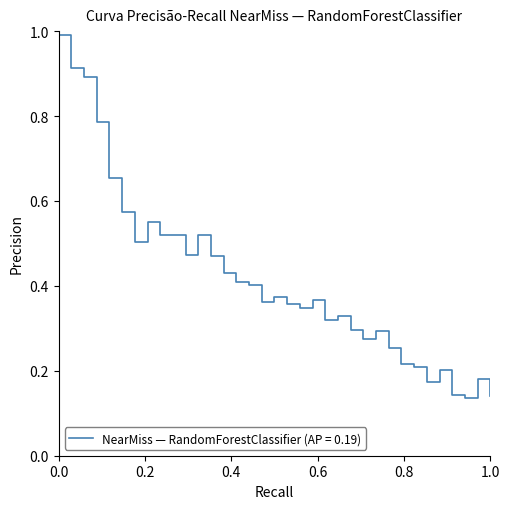

Is this an area chart (filled region under the line)?

No